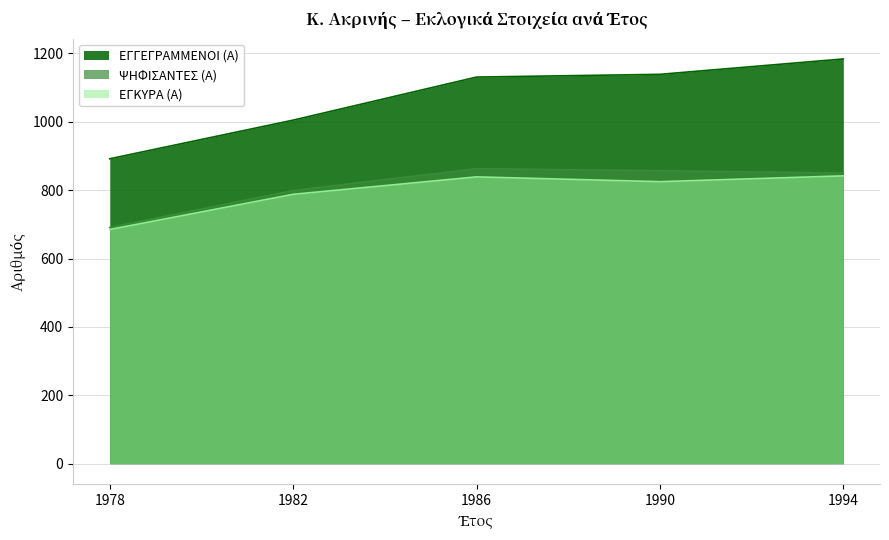

What is the minimum value shown in the chart?

685